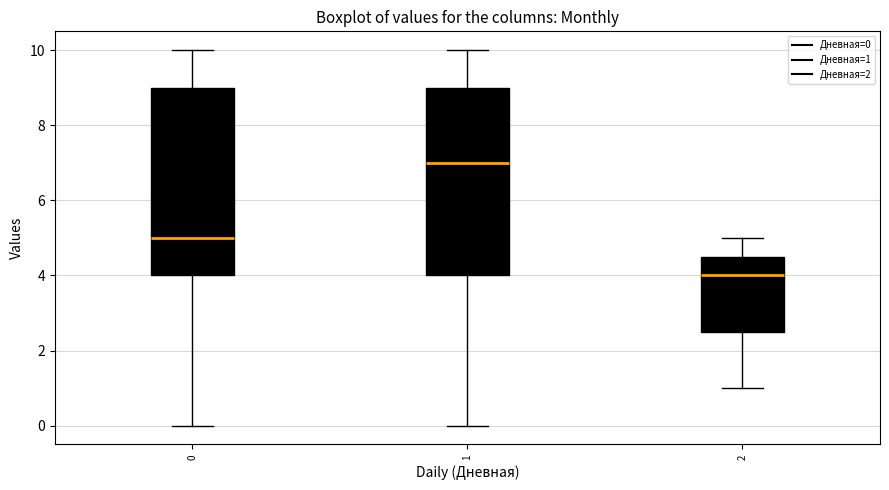

Where is the lower edge of the box at x = 1 on the y-axis? The values are not printed on the chart, so give them approximately, as read against the axis.

4.0